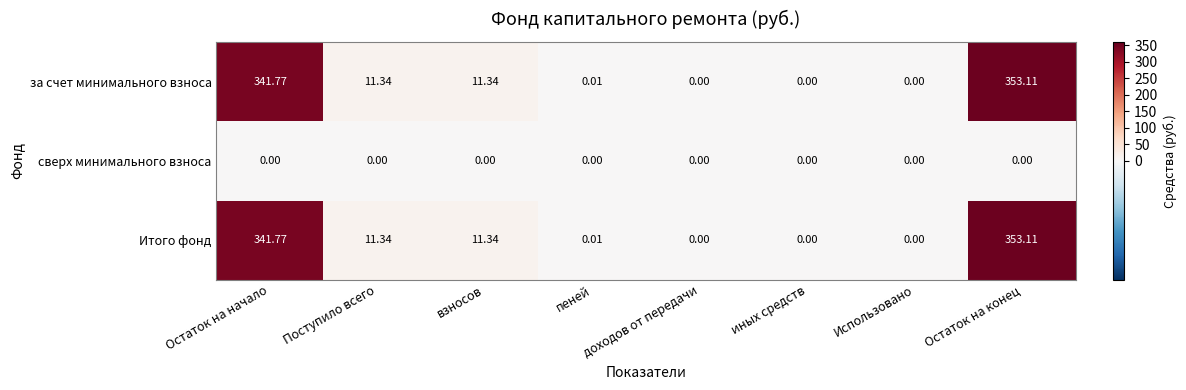

At which category is the sum across all series the highest?

Остаток на конец